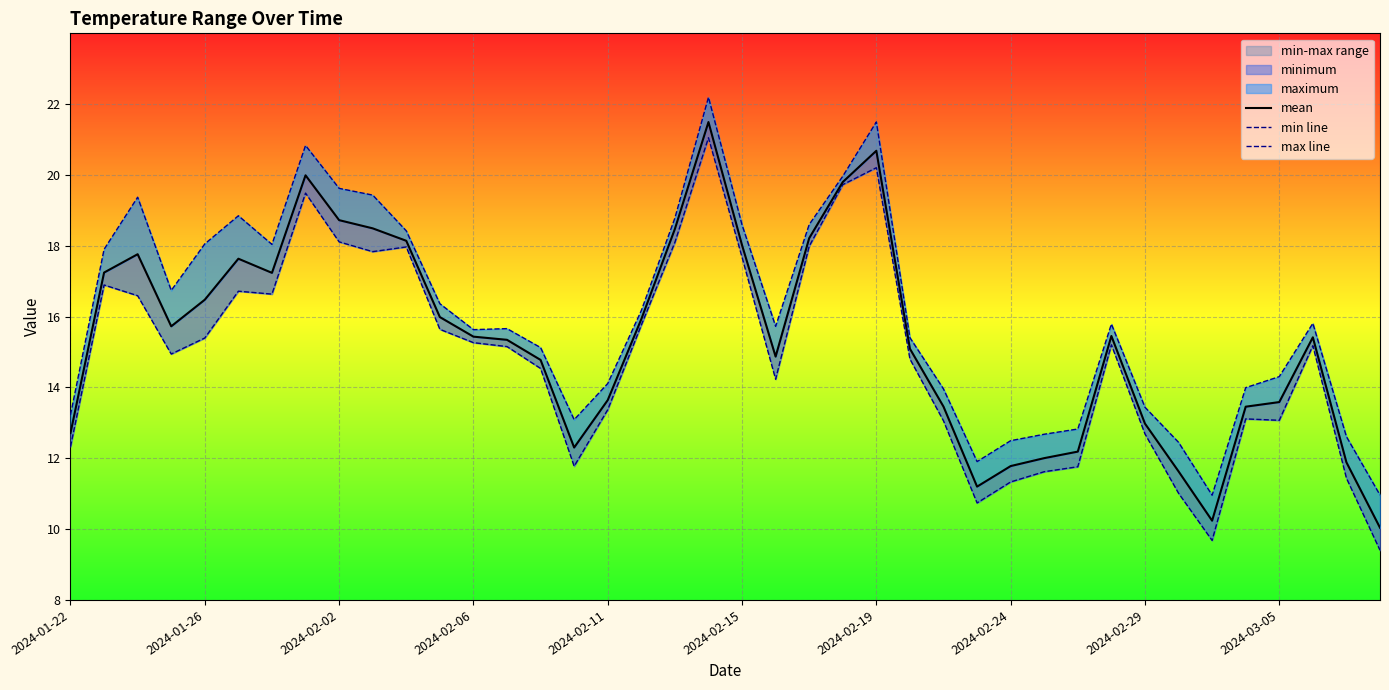

At 2024-02-19, list the series in order from smallest to largest.

min line, mean, max line